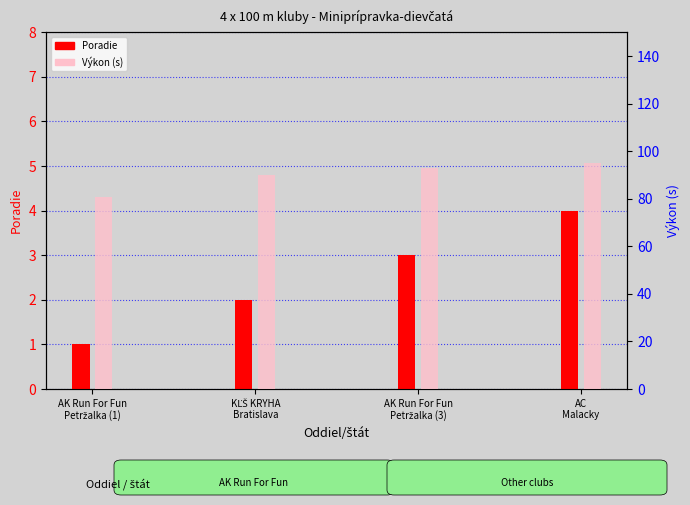

What are all the series names shown in the legend?

Poradie, Výkon